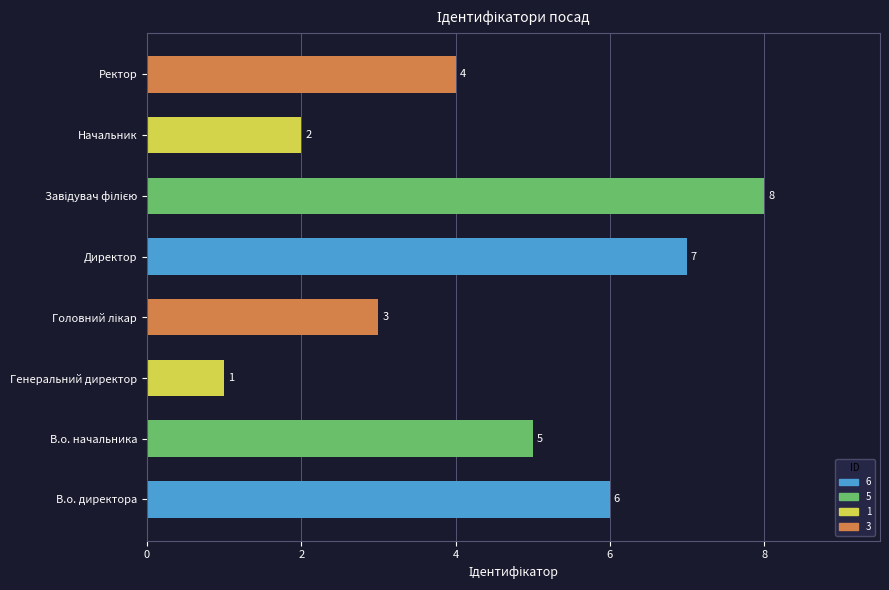

Are the bars horizontal?

Yes